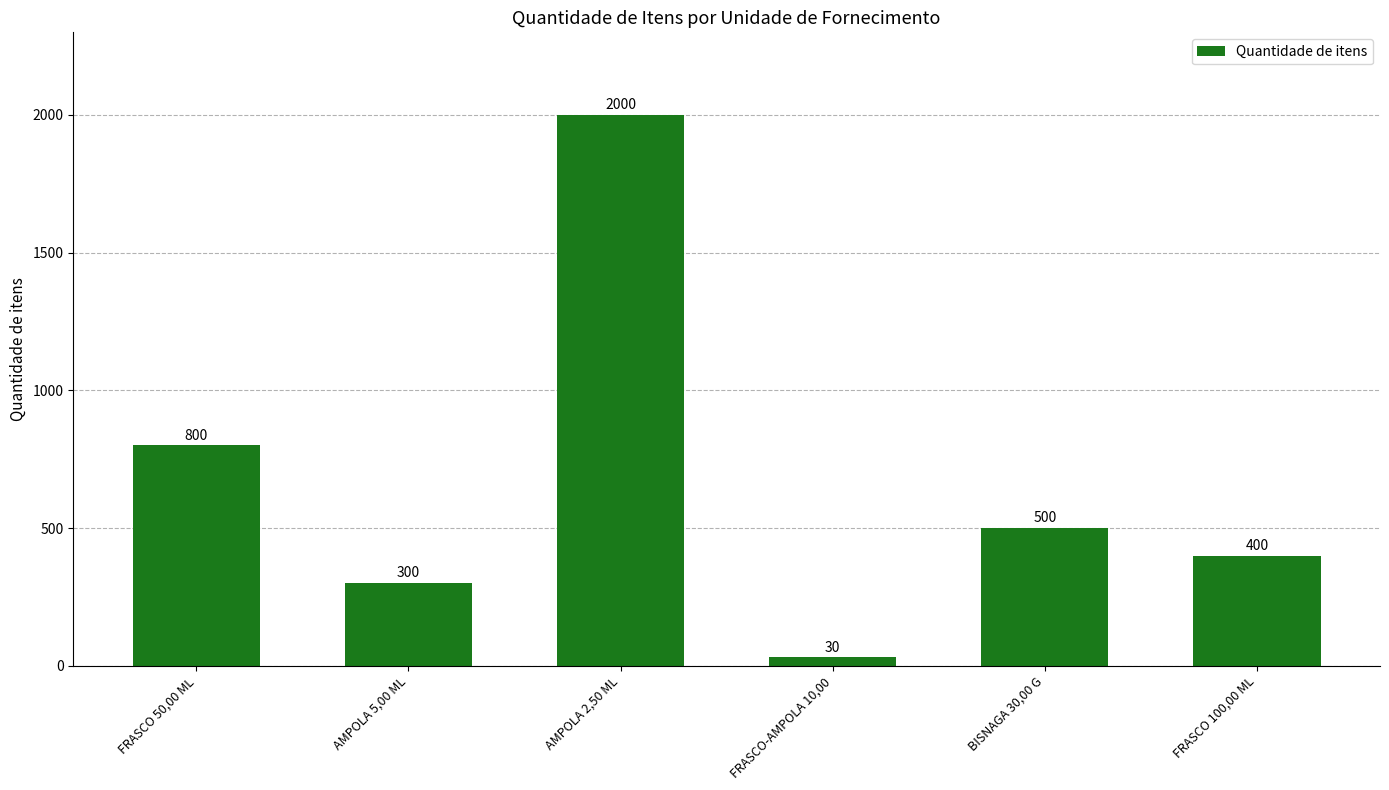

What is the minimum value shown in the chart?

30